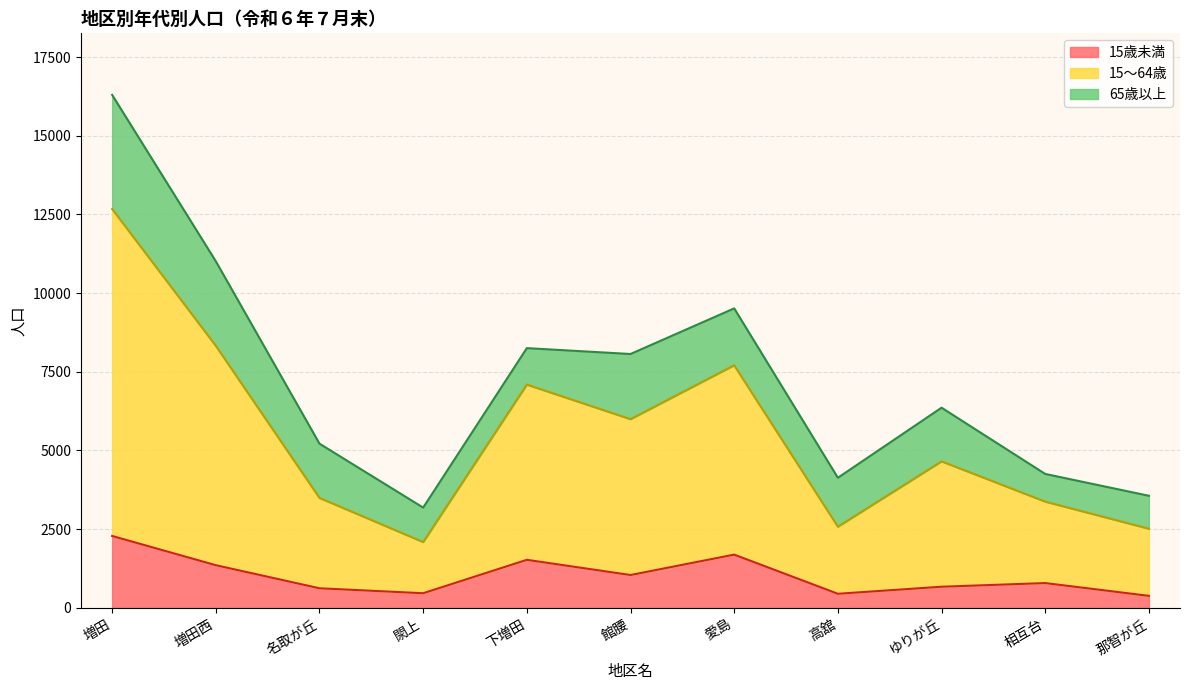

What is the label of the 9th point from the left?

ゆりが丘